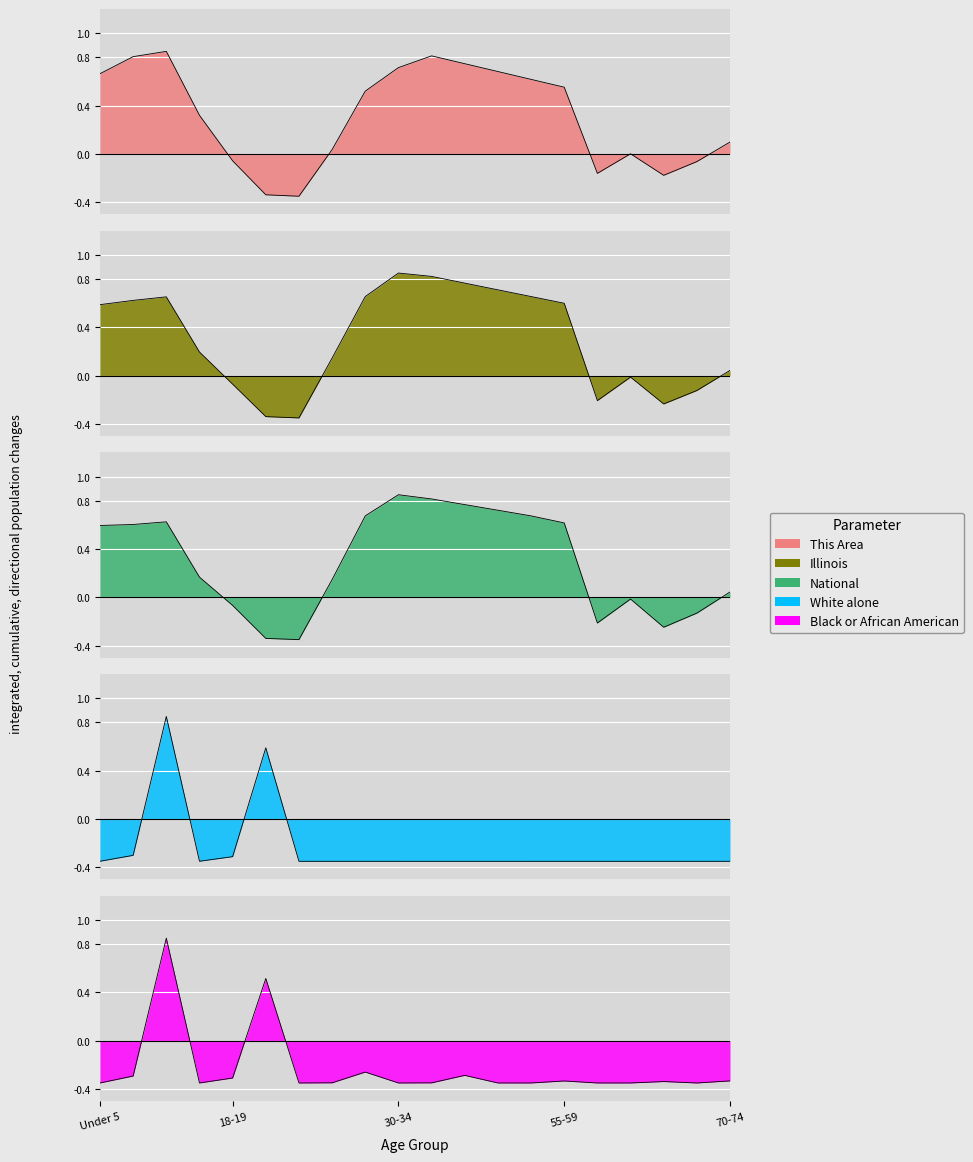

Reading left to right, extract all data points from this chart.

This Area: Under 5=0.7	5 to 9=0.8	10 to 14=0.8	15 to 17=0.3	18-19=-0.1	20=-0.3	21=-0.3	22-24=0.0	25-29=0.5	30-34=0.7	35-39=0.8	40-44=0.7	45-49=0.7	50-54=0.6	55-59=0.6	60-61=-0.2	62-64=0.0	65-66=-0.2	67-69=-0.1	70-74=0.1
Illinois: Under 5=0.6	5 to 9=0.6	10 to 14=0.7	15 to 17=0.2	18-19=-0.1	20=-0.3	21=-0.3	22-24=0.1	25-29=0.7	30-34=0.8	35-39=0.8	40-44=0.8	45-49=0.7	50-54=0.7	55-59=0.6	60-61=-0.2	62-64=-0.0	65-66=-0.2	67-69=-0.1	70-74=0.0
National: Under 5=0.6	5 to 9=0.6	10 to 14=0.6	15 to 17=0.2	18-19=-0.1	20=-0.3	21=-0.3	22-24=0.1	25-29=0.7	30-34=0.8	35-39=0.8	40-44=0.8	45-49=0.7	50-54=0.7	55-59=0.6	60-61=-0.2	62-64=-0.0	65-66=-0.2	67-69=-0.1	70-74=0.0
White alone: Under 5=-0.3	5 to 9=-0.3	10 to 14=0.8	15 to 17=-0.3	18-19=-0.3	20=0.6	21=-0.3	22-24=-0.3	25-29=-0.3	30-34=-0.3	35-39=-0.3	40-44=-0.3	45-49=-0.3	50-54=-0.3	55-59=-0.3	60-61=-0.3	62-64=-0.3	65-66=-0.3	67-69=-0.3	70-74=-0.3
Black or African American: Under 5=-0.3	5 to 9=-0.3	10 to 14=0.8	15 to 17=-0.3	18-19=-0.3	20=0.5	21=-0.3	22-24=-0.3	25-29=-0.3	30-34=-0.3	35-39=-0.3	40-44=-0.3	45-49=-0.3	50-54=-0.3	55-59=-0.3	60-61=-0.3	62-64=-0.3	65-66=-0.3	67-69=-0.3	70-74=-0.3